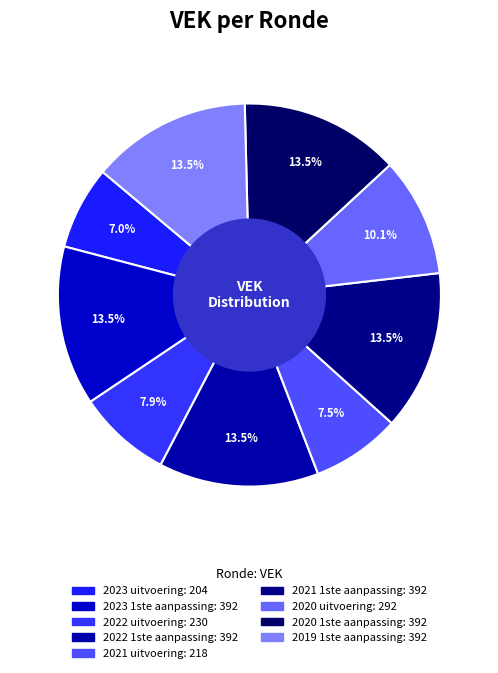

Which category has the smallest portion of the pie?

2023 uitvoering